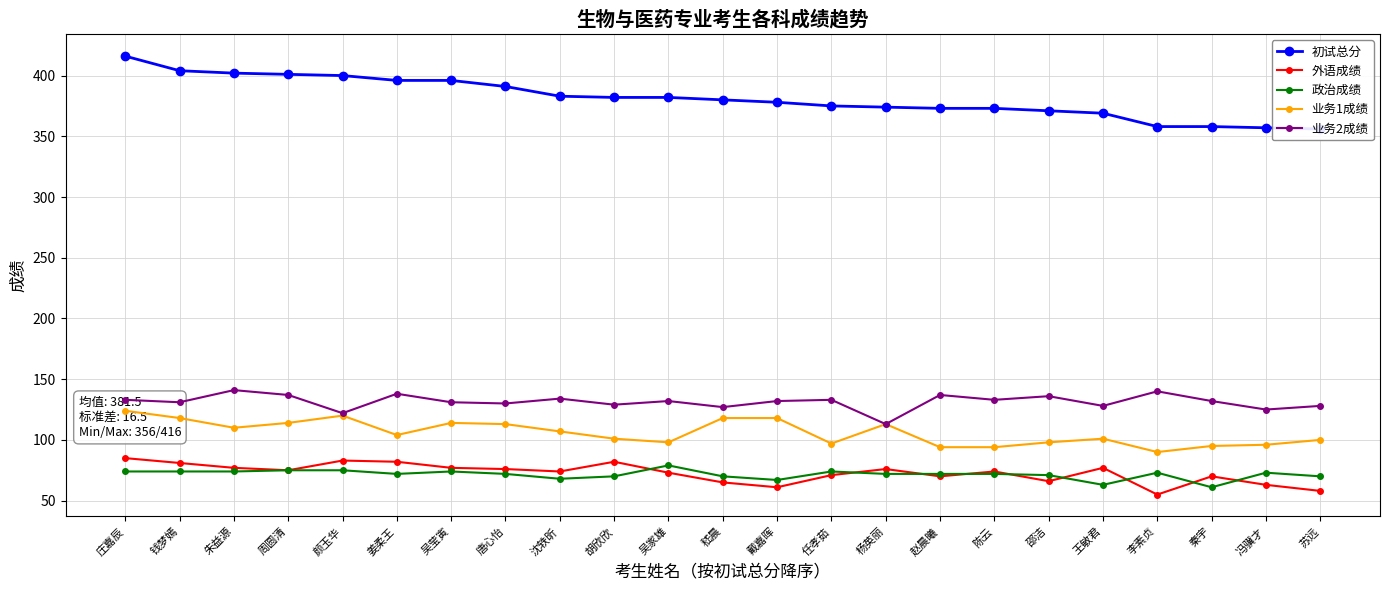

True or false: 政治成绩 and 业务1成绩 intersect in this chart.

False